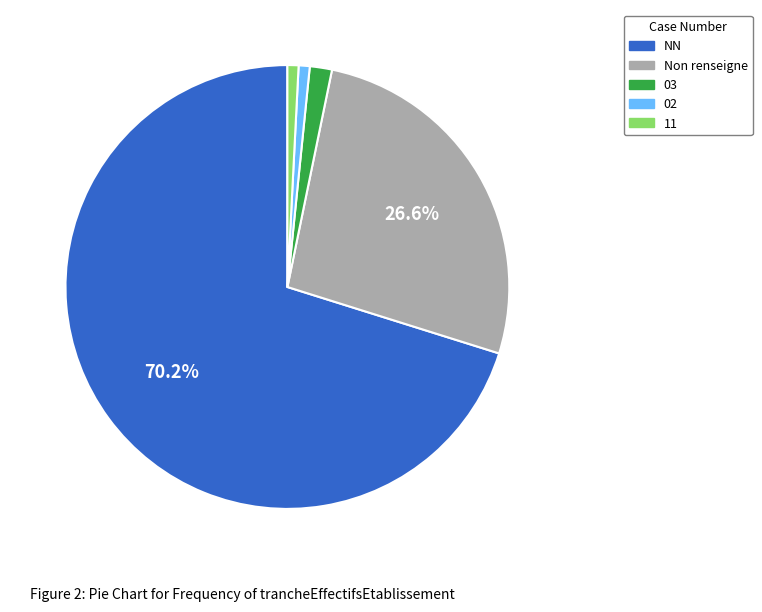

How many slices are in this pie chart?

5